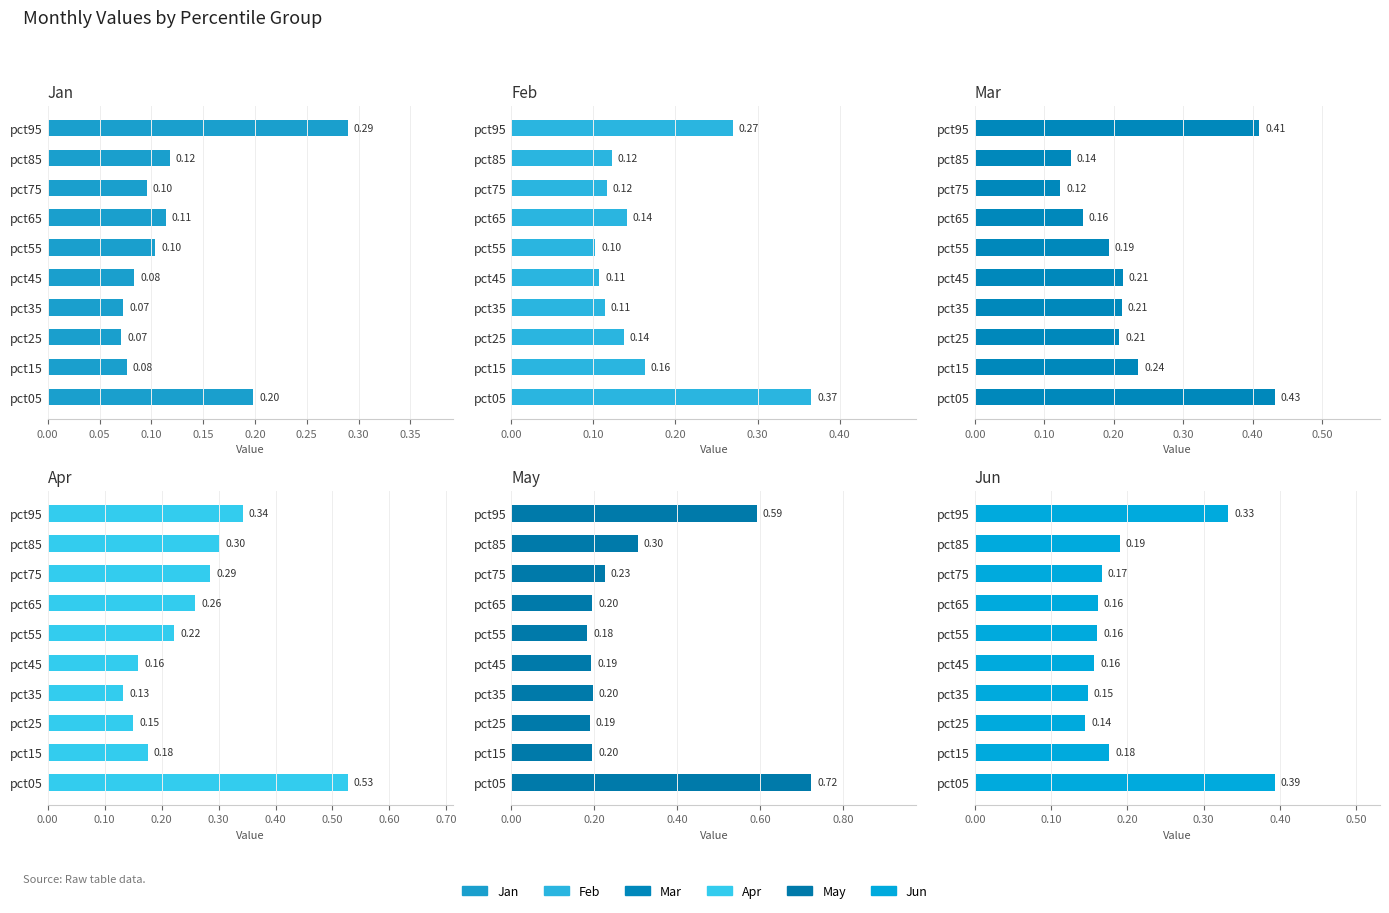

What is the smallest value displayed?

0.1